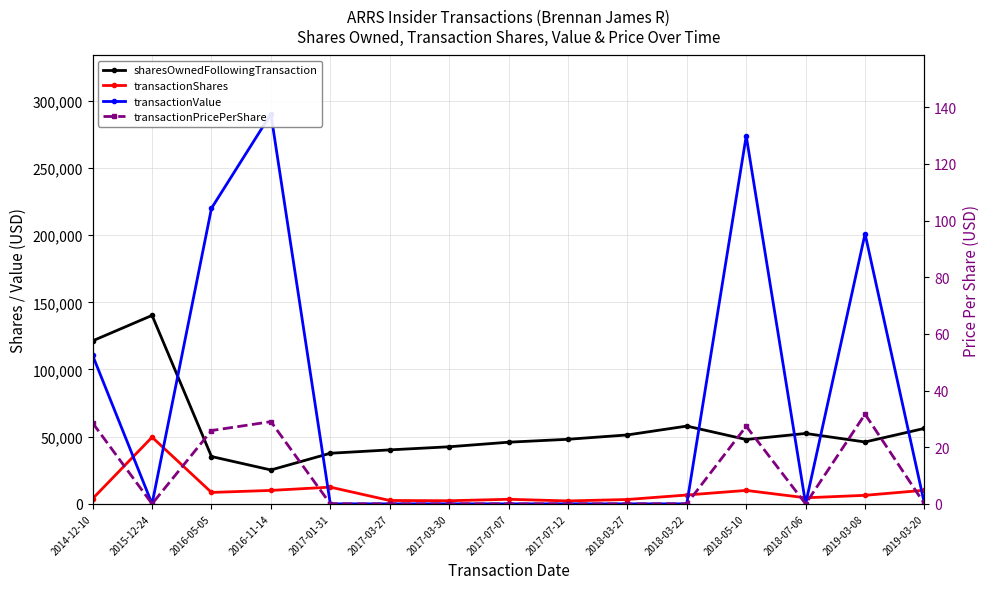

What is the difference between the maximum and minimum values in the transactionValue series?

290173.0